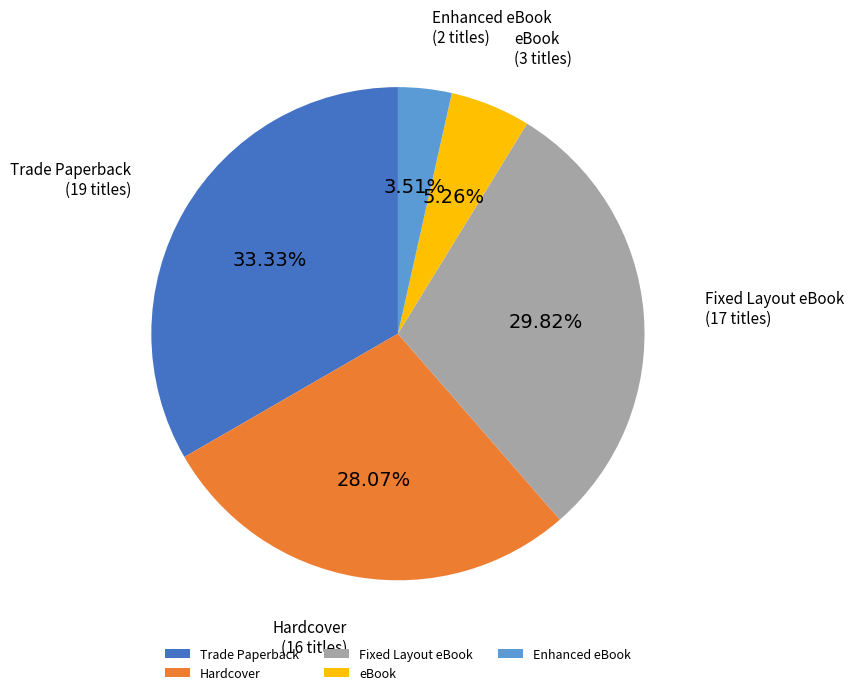

How many slices are in this pie chart?

5